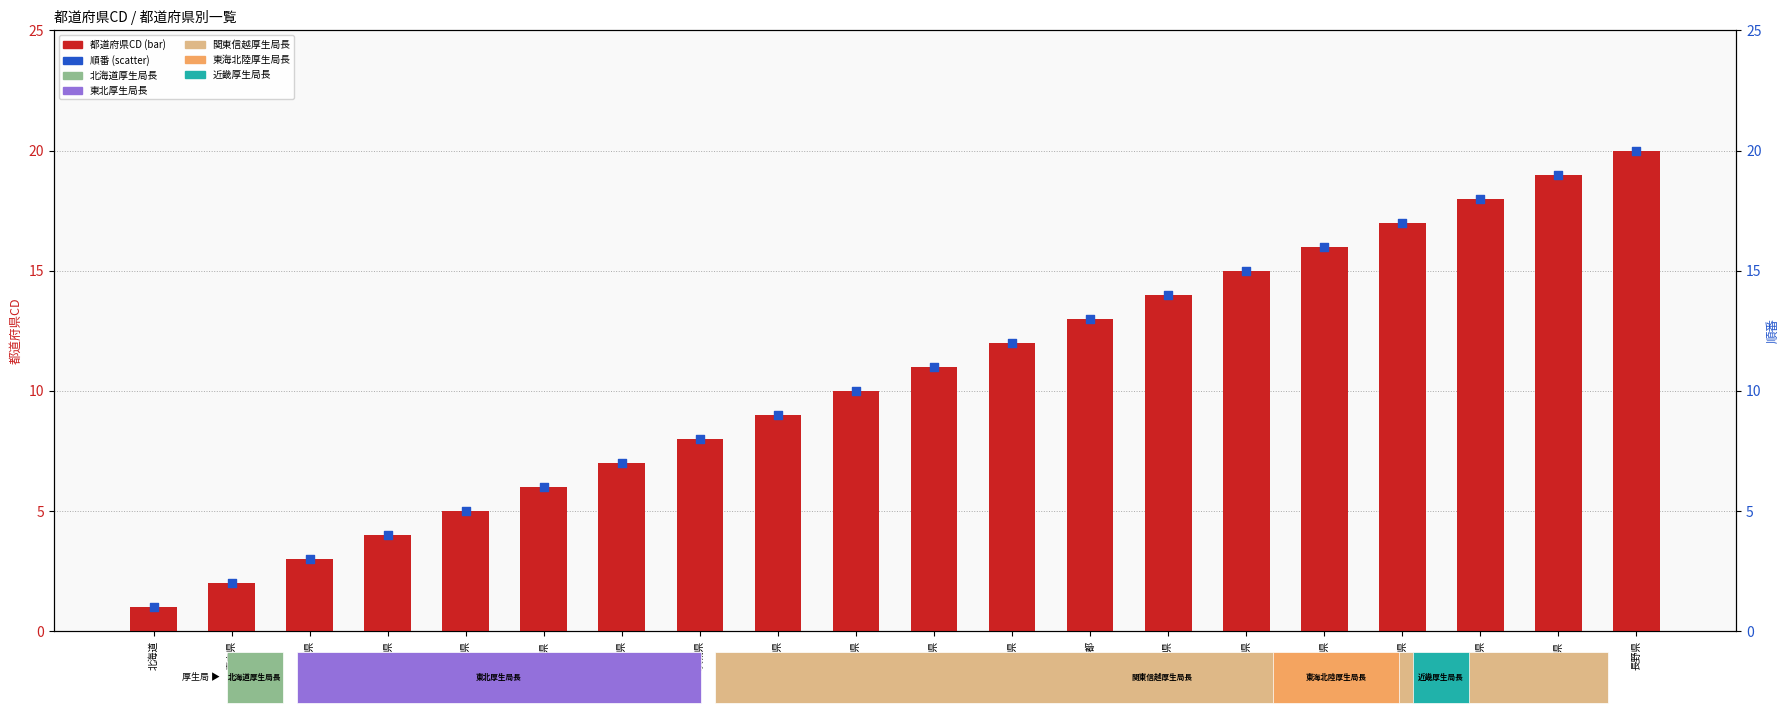

At how many categories does at least one series exceed 10?

10